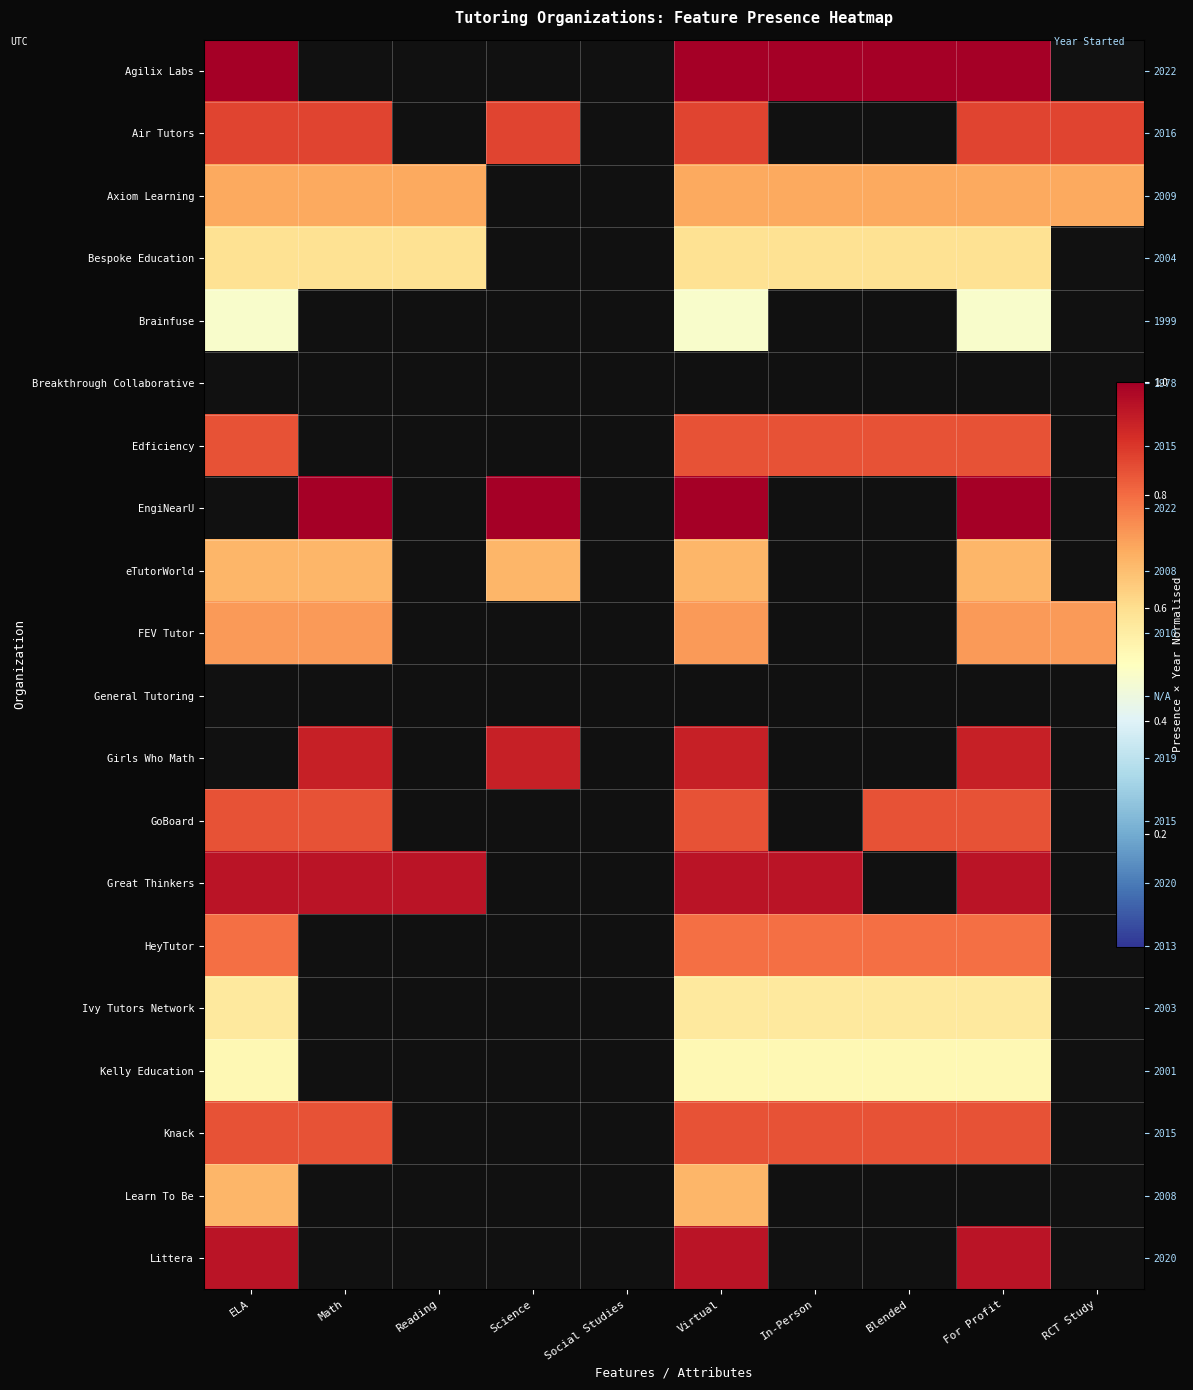

The Brainfuse series shows 0.0 at Reading. True or false?

True